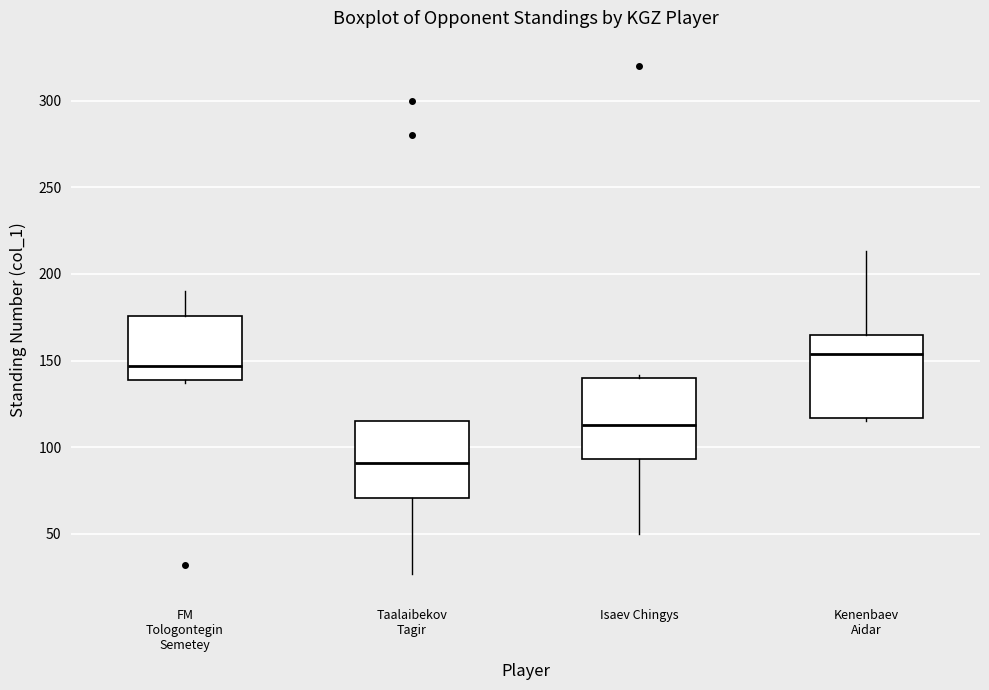

Reading left to right, transcribe this box plot: for each box, give where its median line is, the range the box spans, and where its two whiskers end, as read against the y-axis. The values are not printed on the chart, so give them approximately, as read against the axis.

FM Tologontegin Semetey: median 145, box 140 to 175, whiskers 135 to 190
Taalaibekov Tagir: median 90, box 70 to 115, whiskers 25 to 115
Isaev Chingys: median 115, box 95 to 140, whiskers 50 to 140 (just above the box's upper edge)
Kenenbaev Aidar: median 155, box 115 to 165, whiskers 115 (just below the box's lower edge) to 215